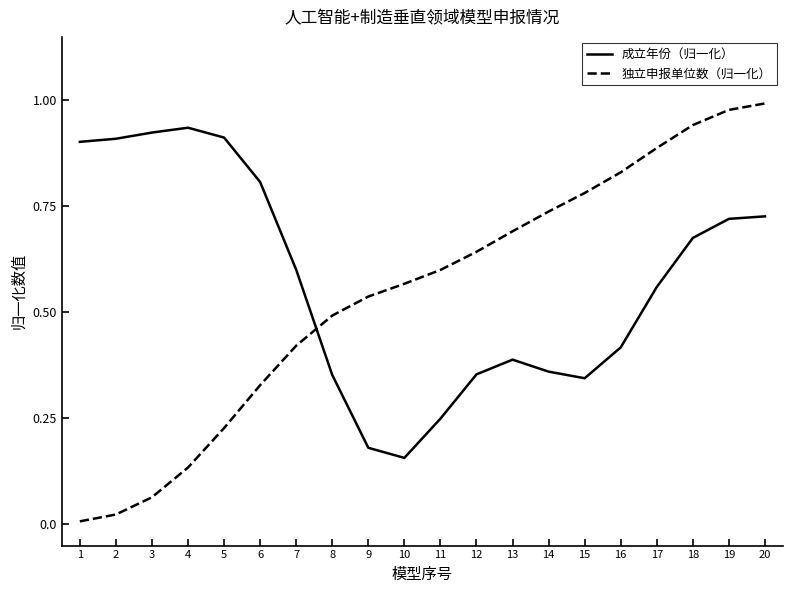

Which series changed the most between 18 and 20?

独立申报单位数（归一化）